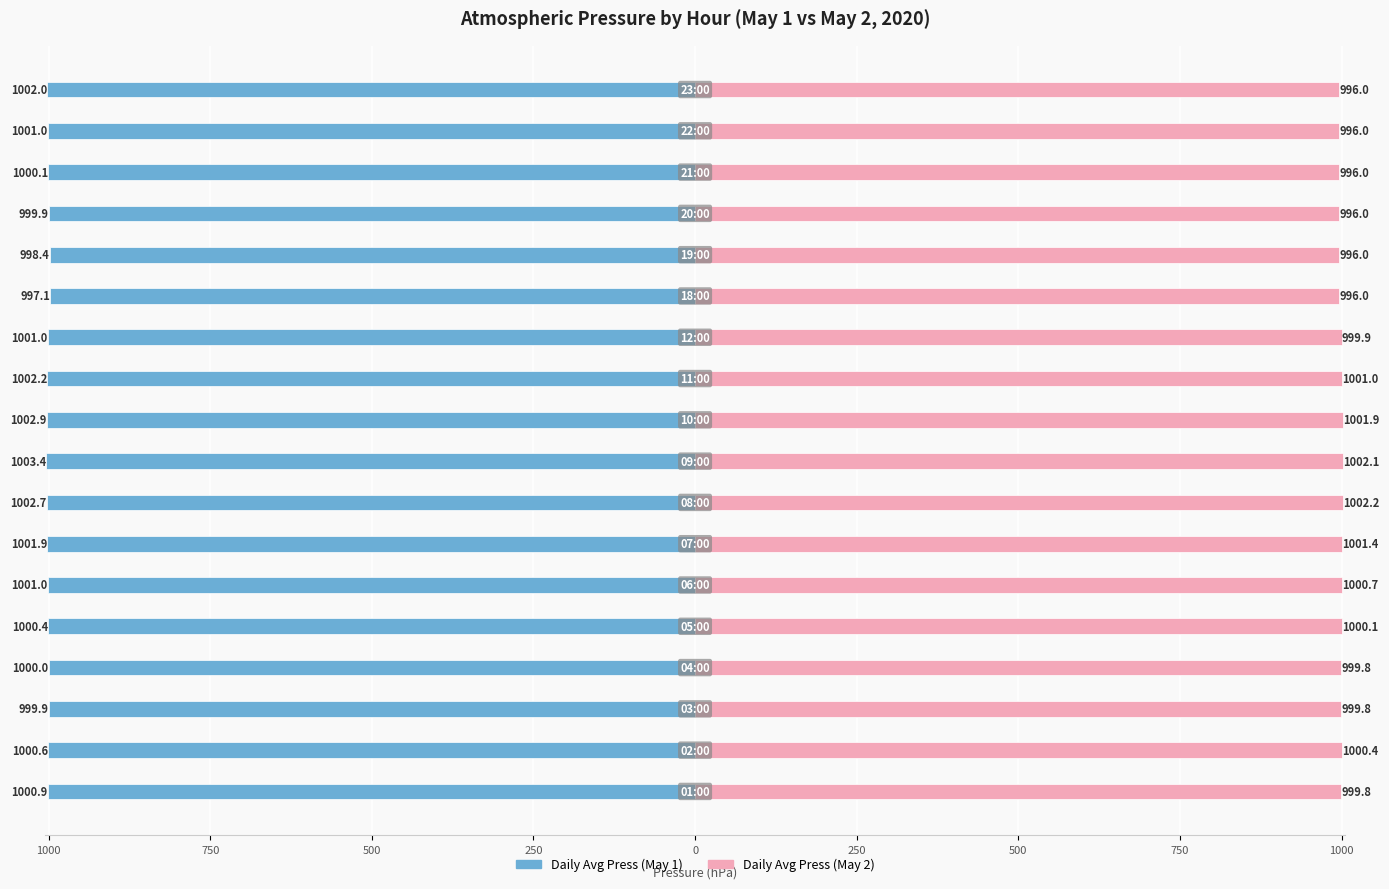

Rank the series at 250 from lowest to highest value.

Daily Avg Press (May 1), Daily Avg Press (May 2)